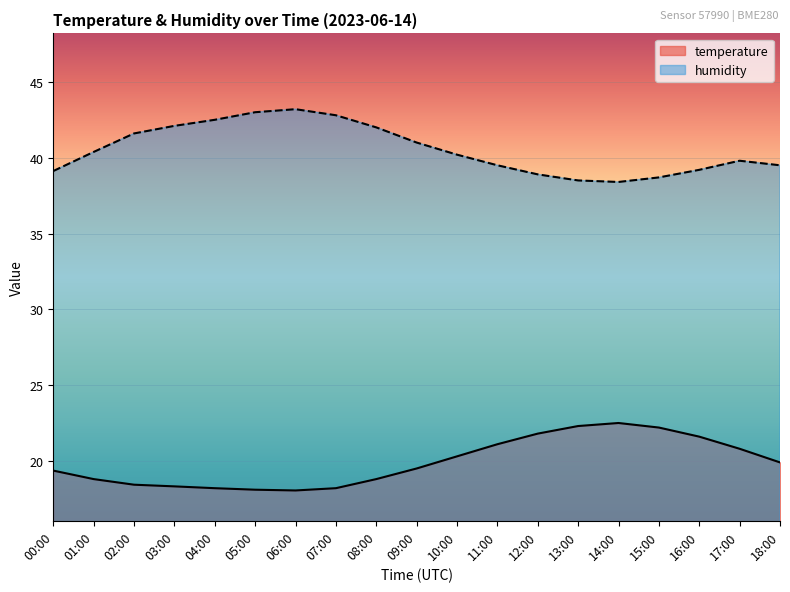

Rank the series by their average value, from lowest to highest.

temperature, humidity